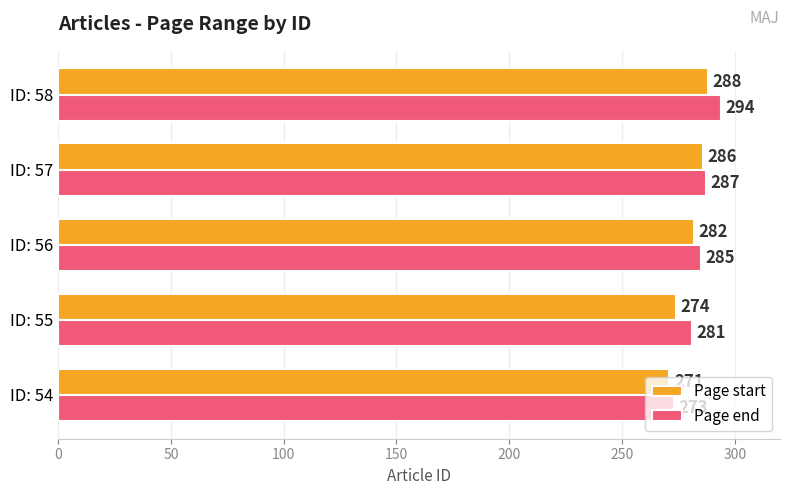

What are all the series names shown in the legend?

Page start, Page end